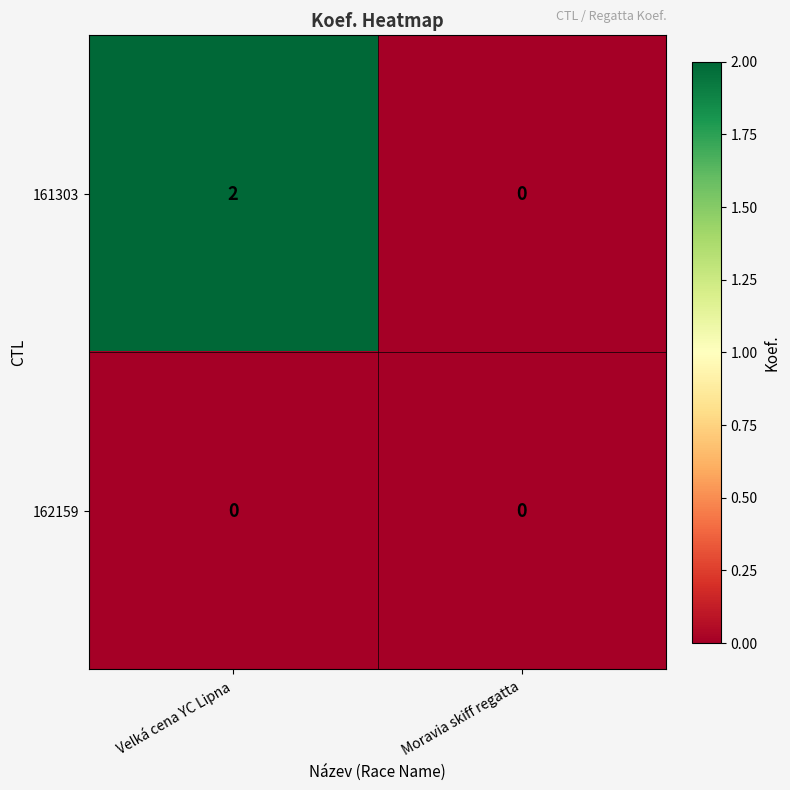

At which category is the sum across all series the highest?

Velká cena YC Lipna